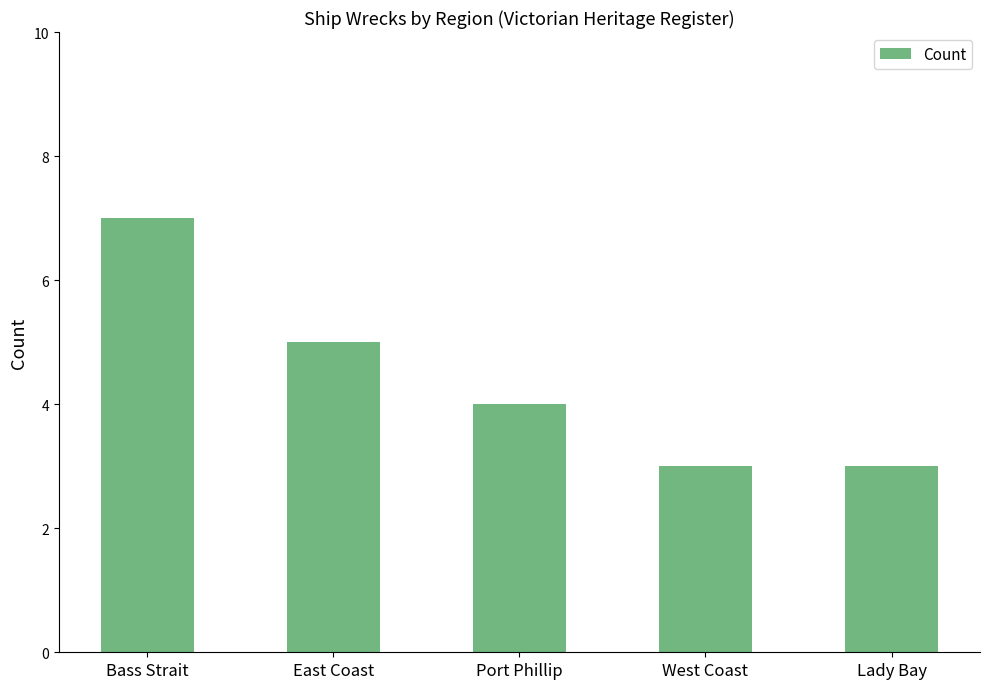

What value does the data have at East Coast?

5